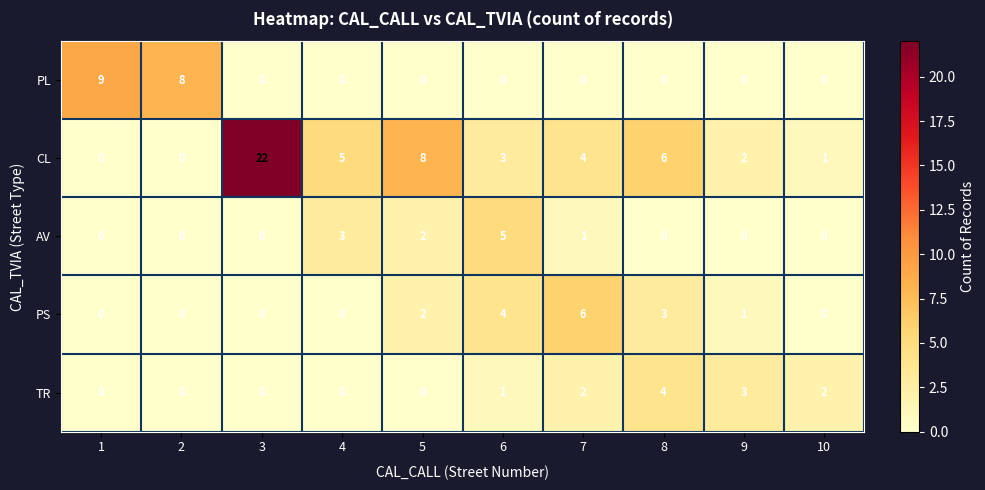

List the series in order of their peak value, lowest first.

TR, AV, PS, PL, CL